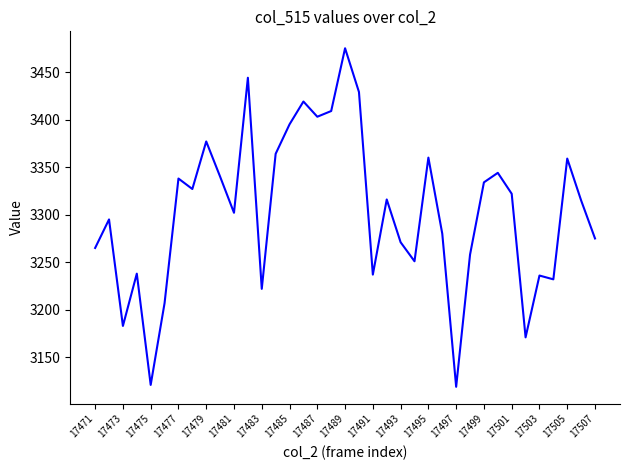

What is the minimum value shown in the chart?

3119